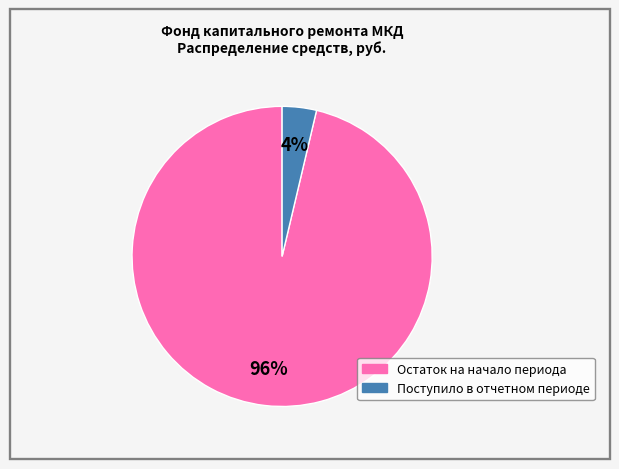

Is there any slice that represents more than half of the pie?

Yes